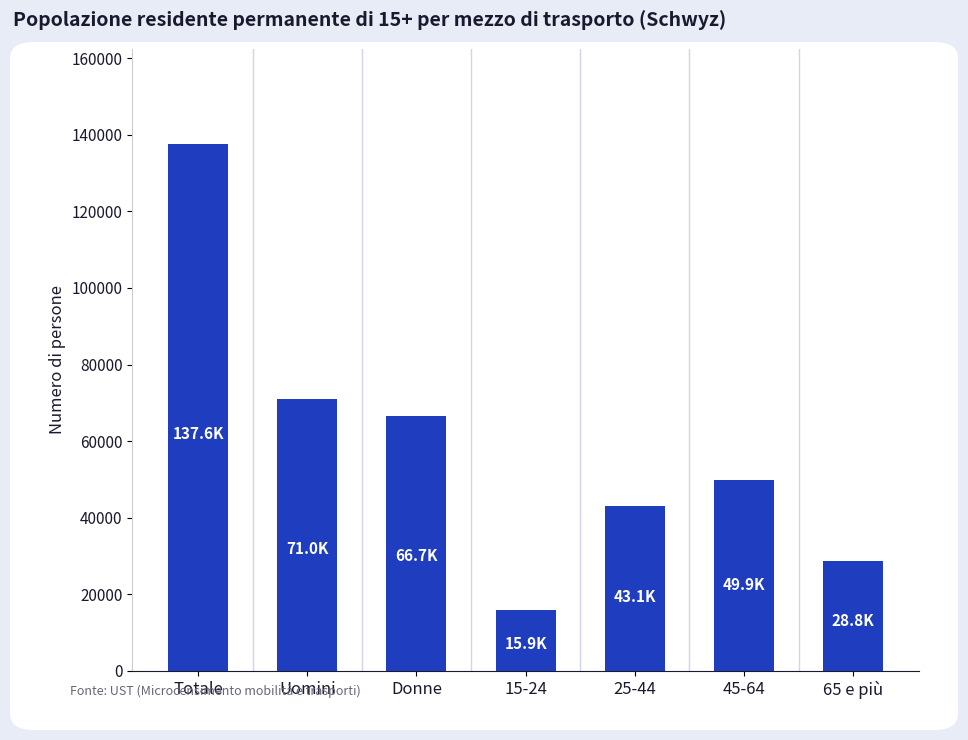

What is the average value?

58984